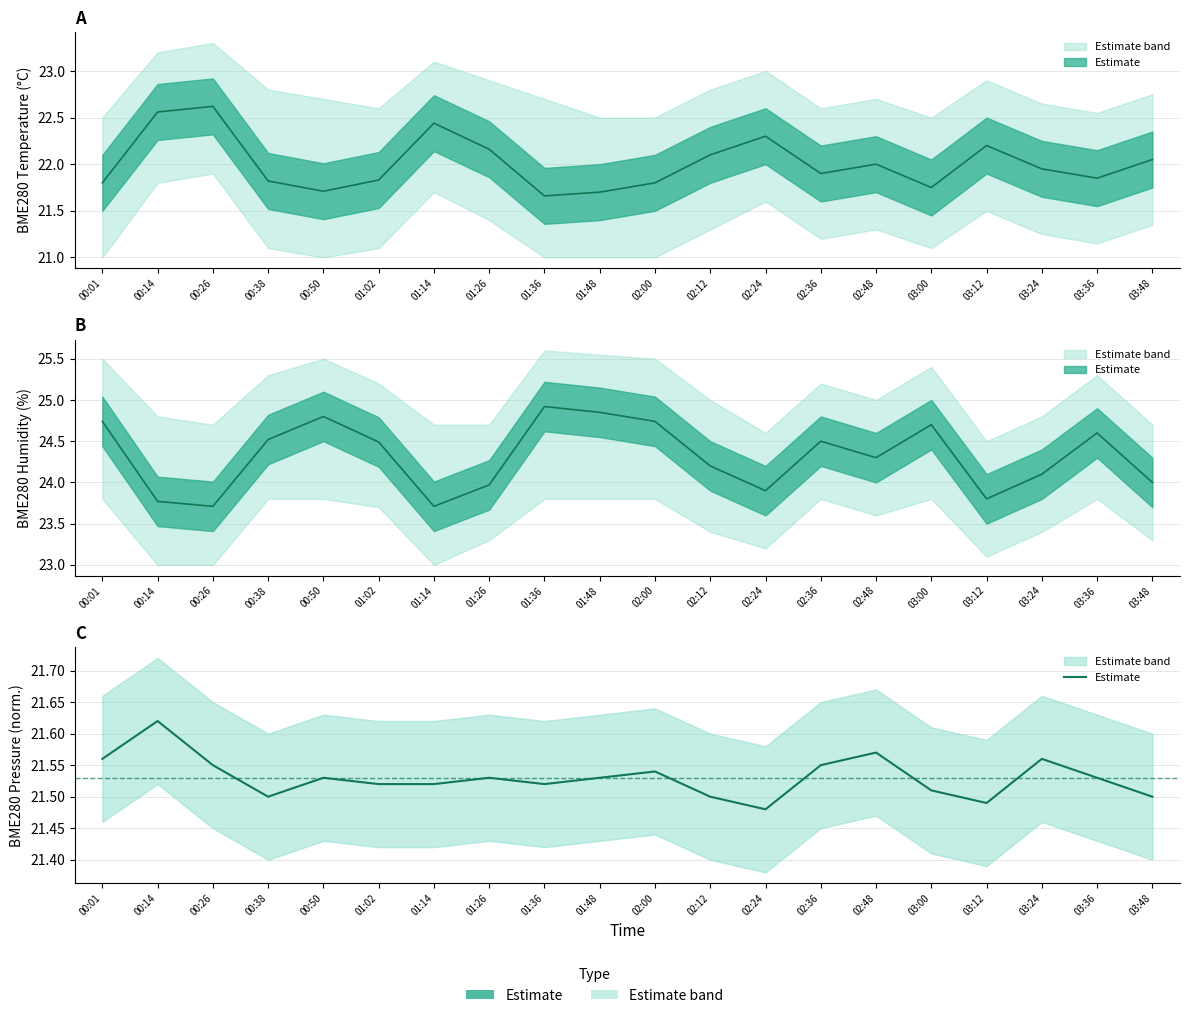

Which category has the lowest value across all series?

02:24